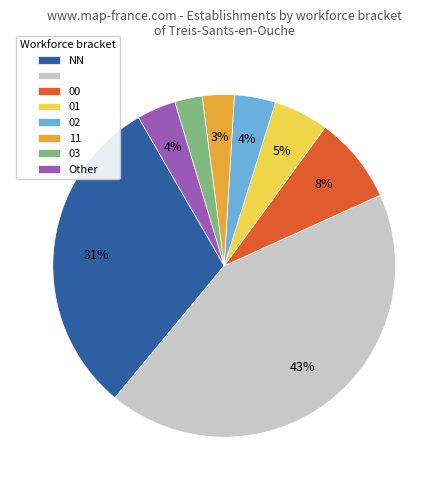

How many slices are in this pie chart?

8